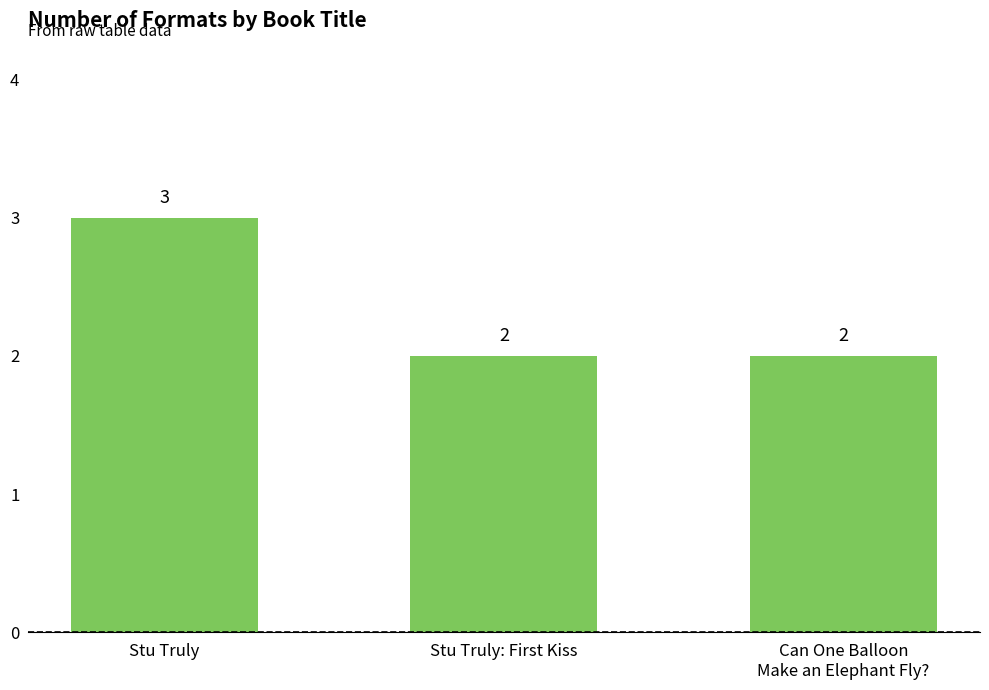

What is the label of the 1st bar from the left?

Stu Truly